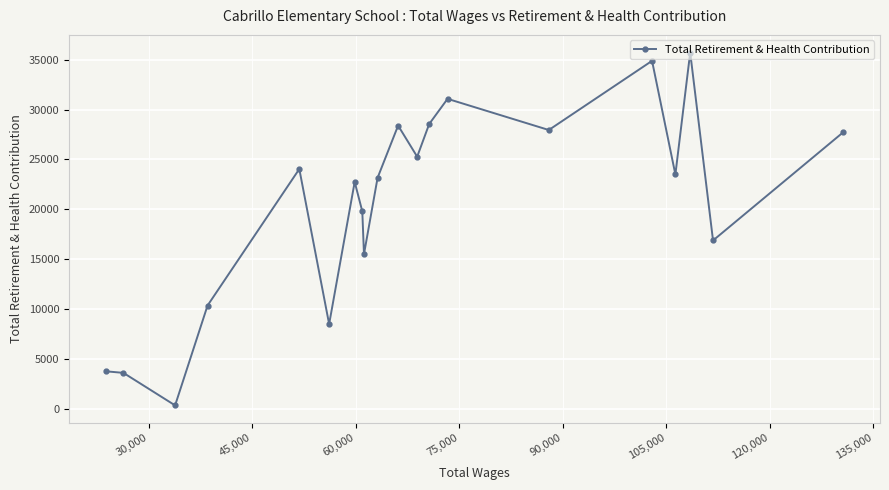

Count the number of data series in this chart.

1